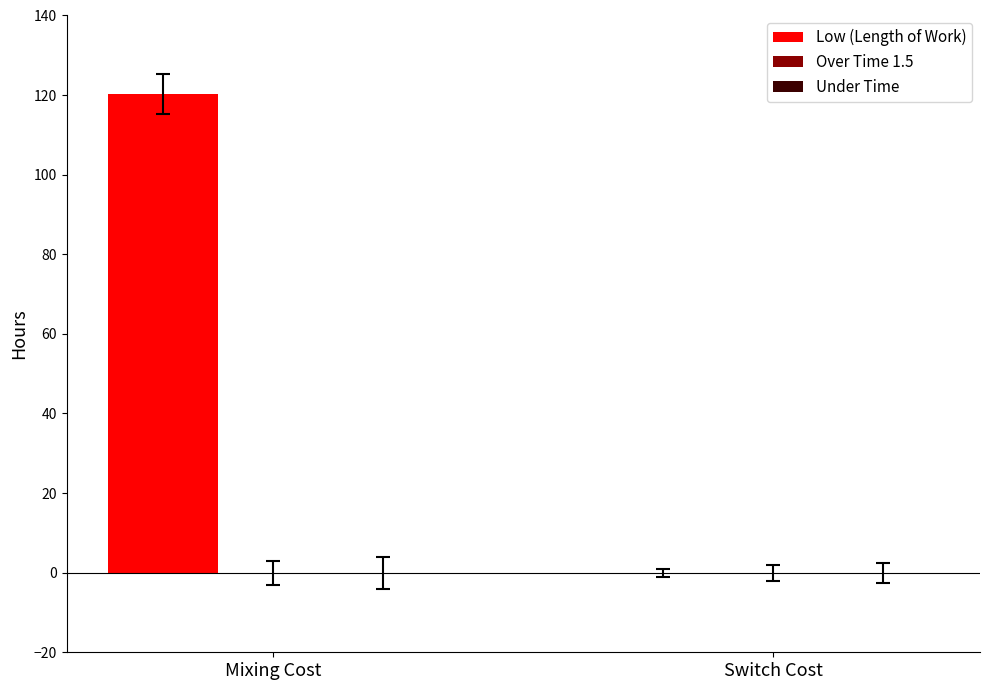

What is the sum of all values?

120.2